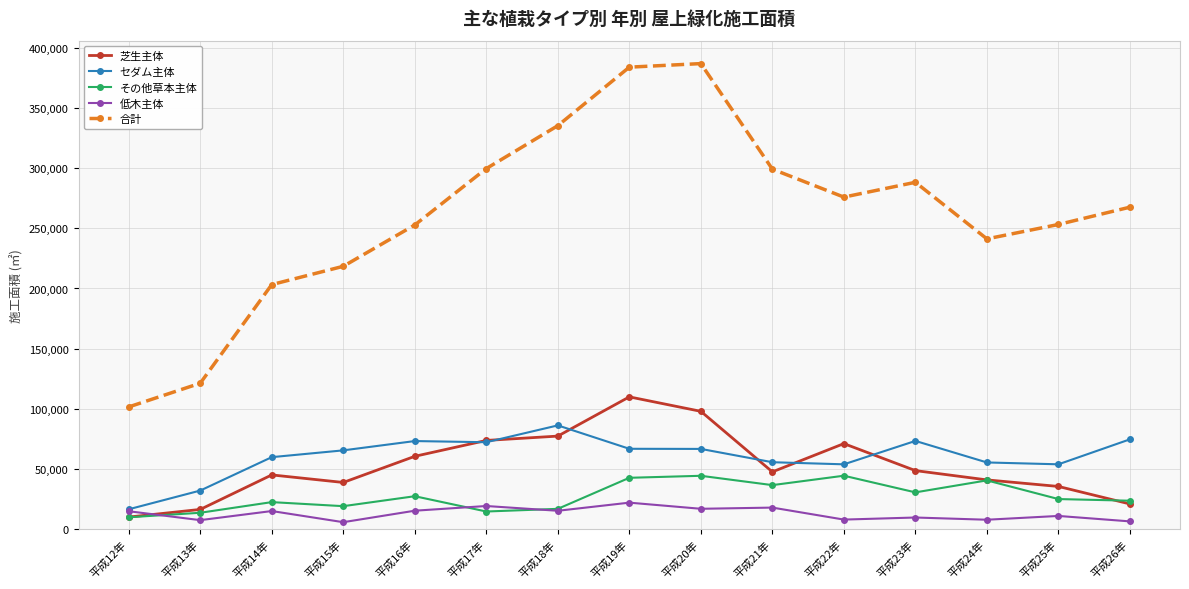

What is the lowest value of the その他草本主体 series?

10055.0